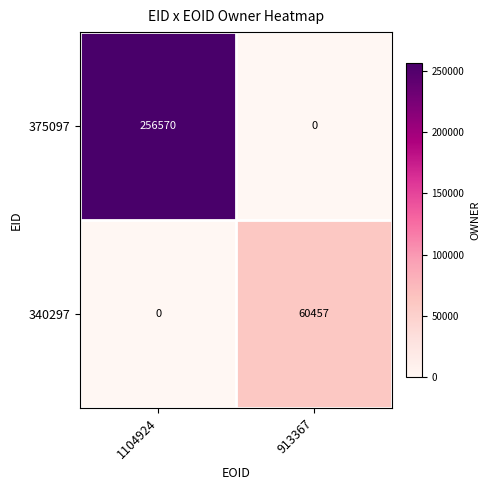

What is the maximum value shown in the chart?

256570